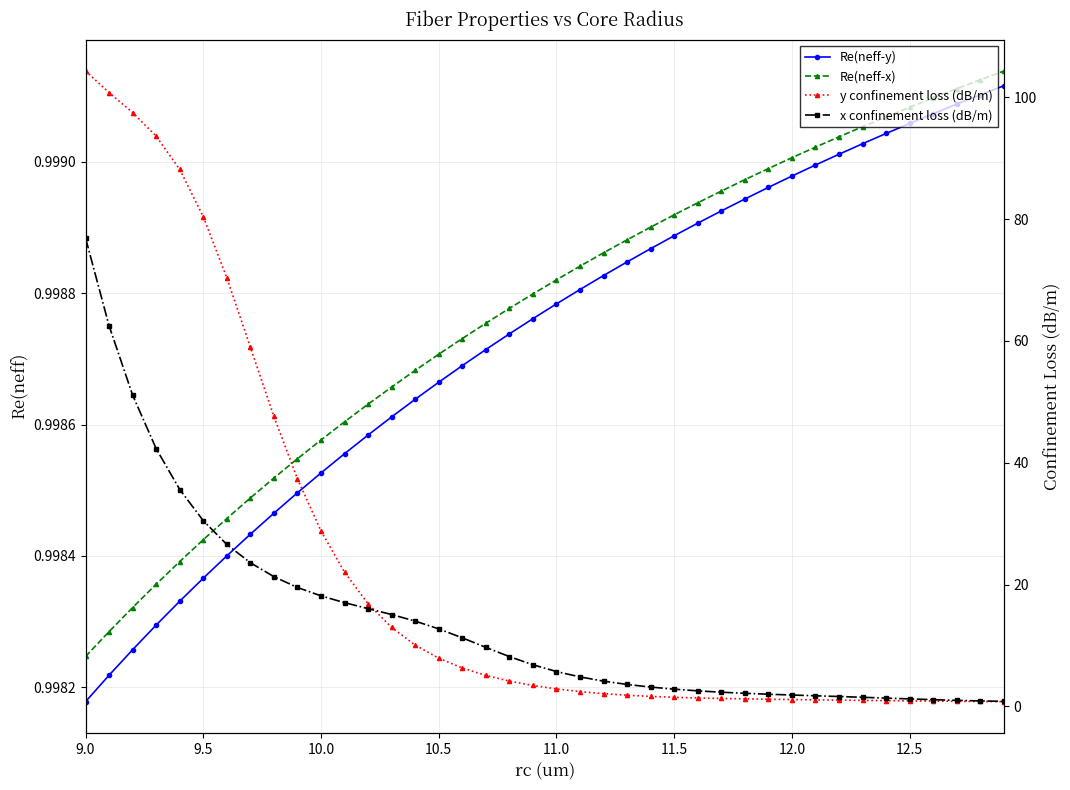

What is the average value of the Re(neff-y) series?

1.0